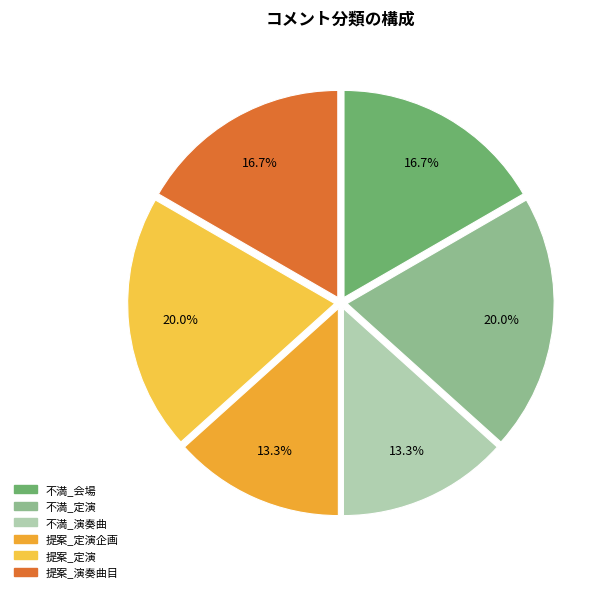

To the nearest percent, what is the difference between the largest and smallest slice percentages?

7%